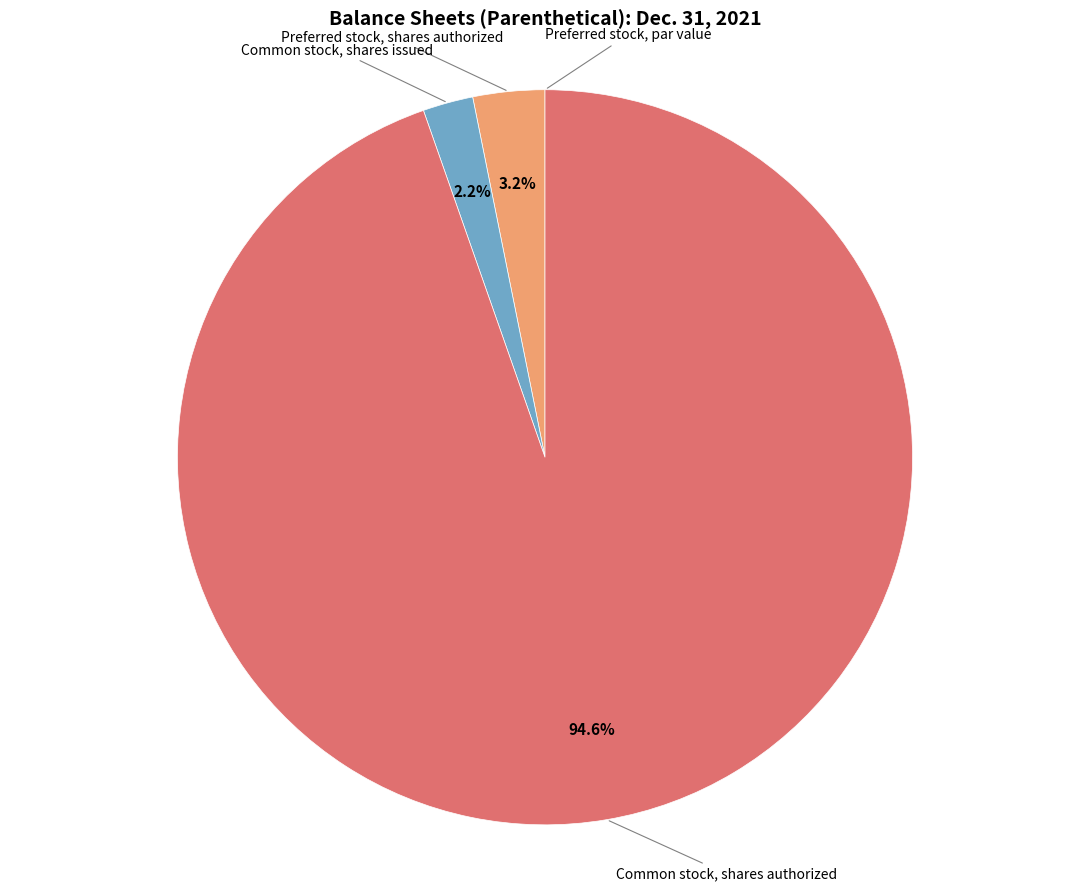

Between Preferred stock, shares authorized and Common stock, shares issued, which is larger?

Preferred stock, shares authorized